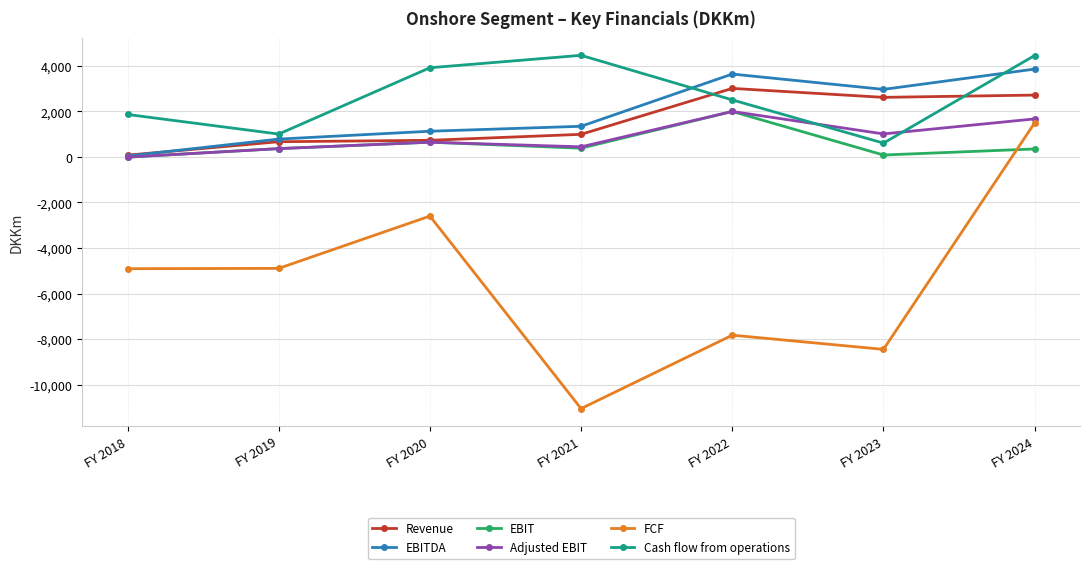

Where is Adjusted EBIT nearest to the value 996?

FY 2023